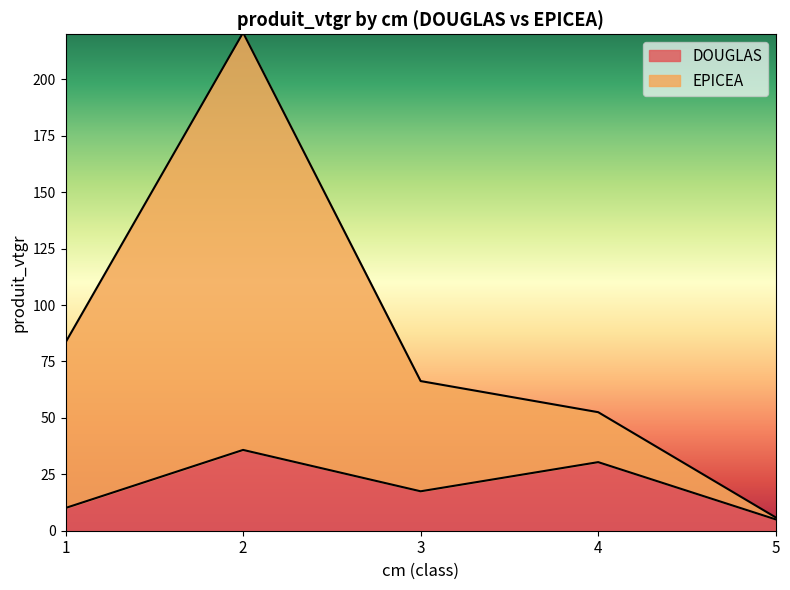

True or false: DOUGLAS and EPICEA cross at least once.

False